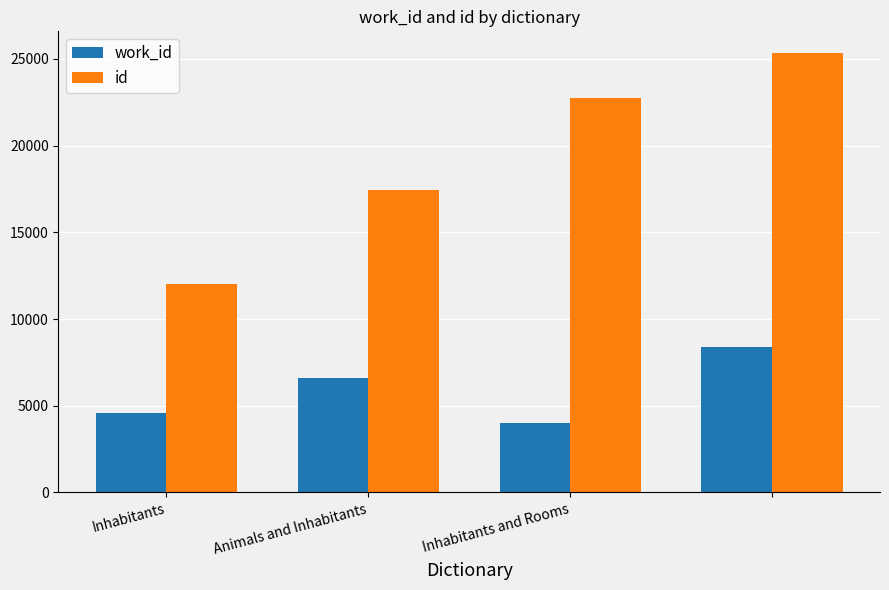

At how many categories does at least one series exceed 5014?

4